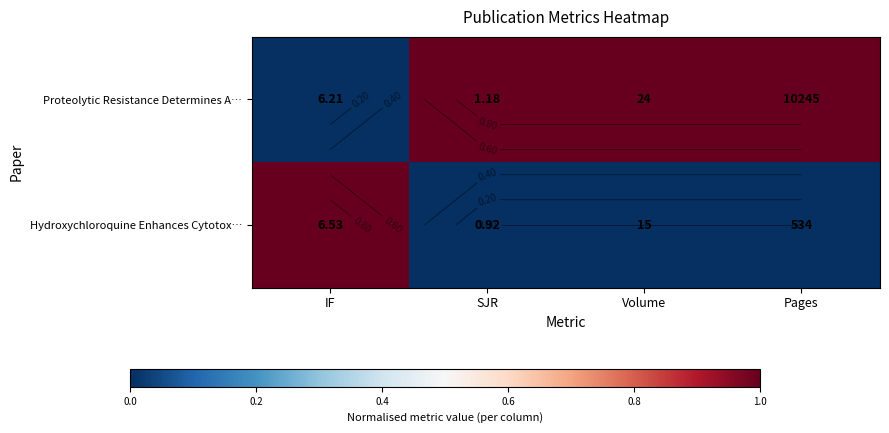

Which series has the largest total across all categories?

Proteolytic Resistance Determines A…